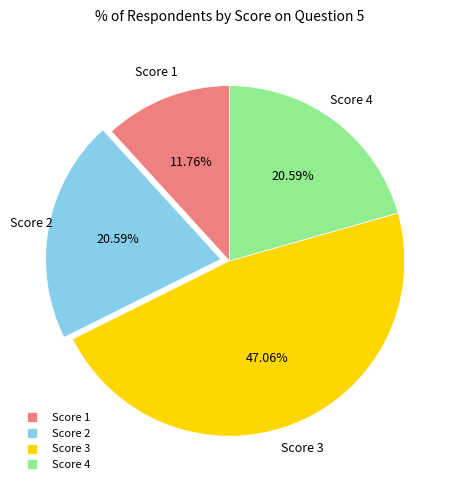

Does any single category account for the majority?

No